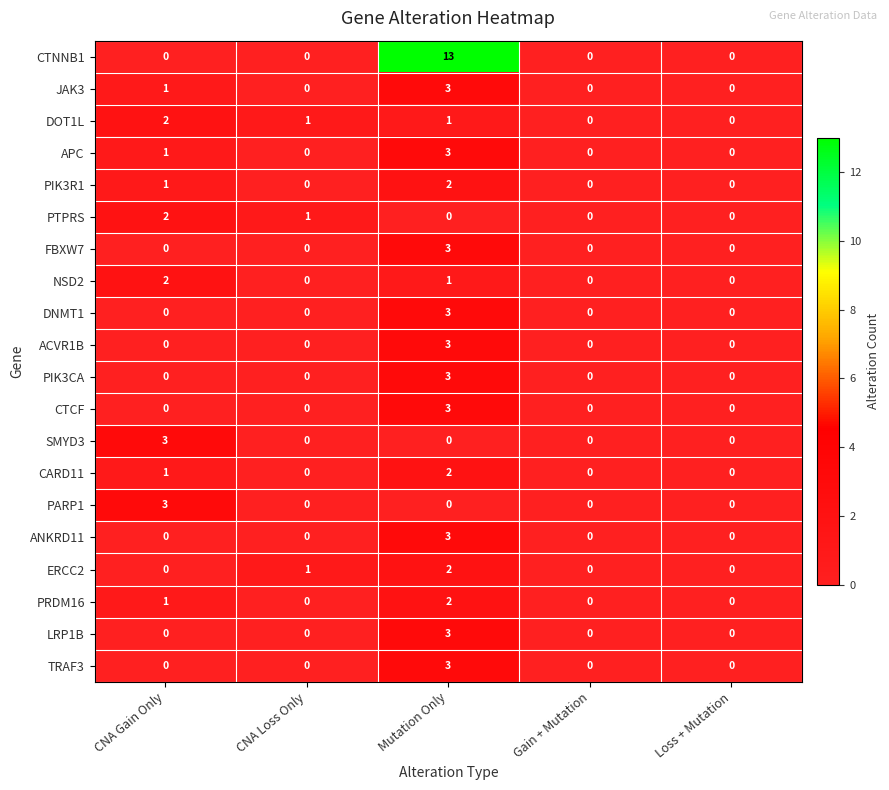

At which category does the chart reach its peak across all series?

Mutation Only